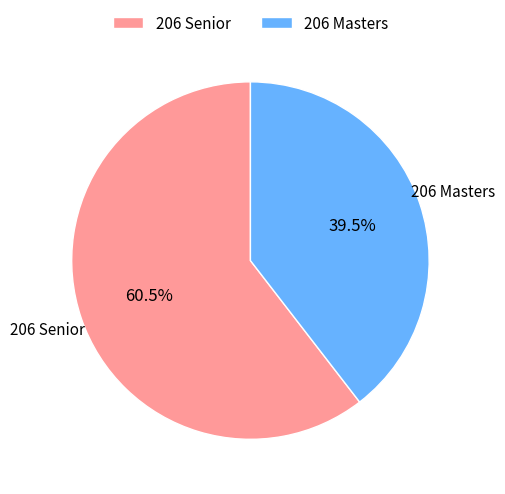

To the nearest percent, what is the difference between the largest and smallest slice percentages?

21%